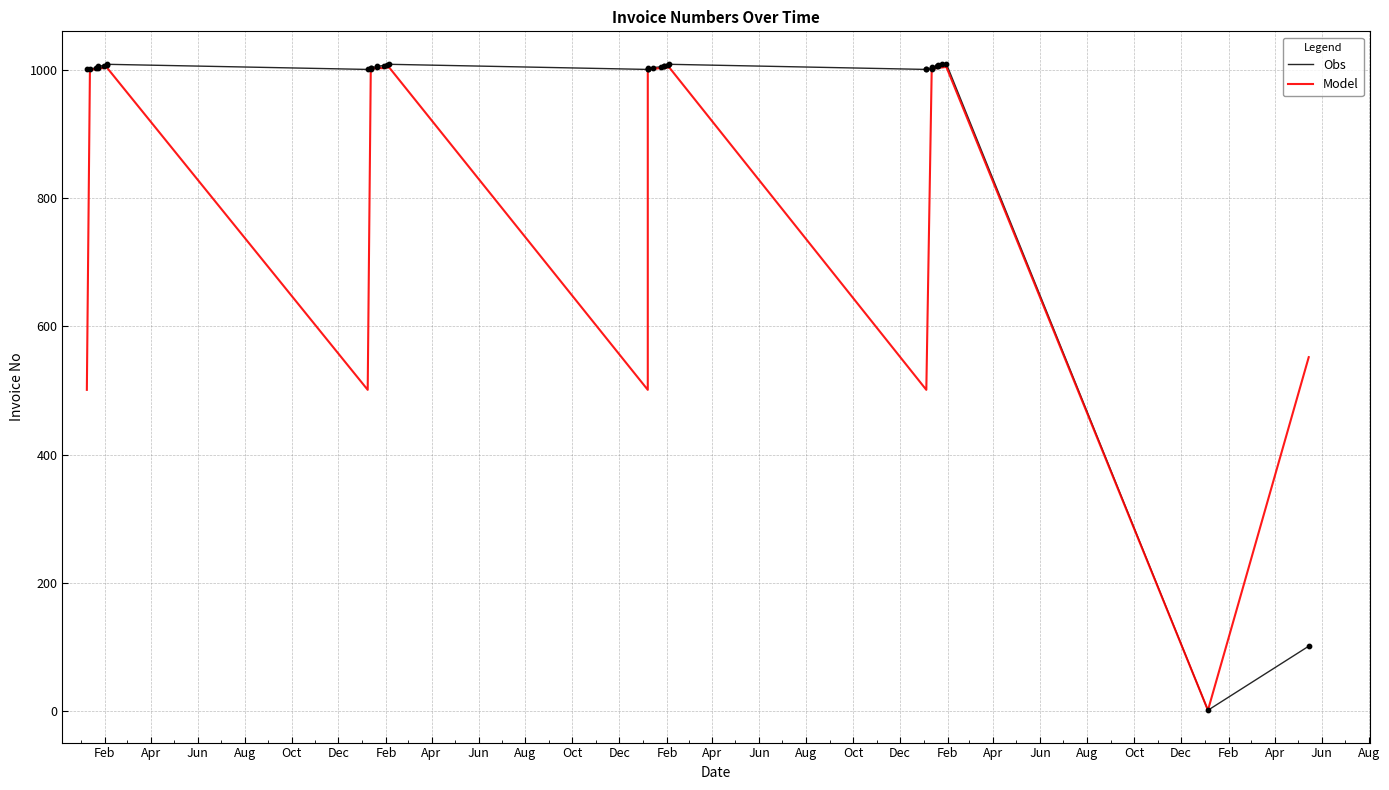

Is the value of Model at Aug greater than the value of Obs at Apr?

No